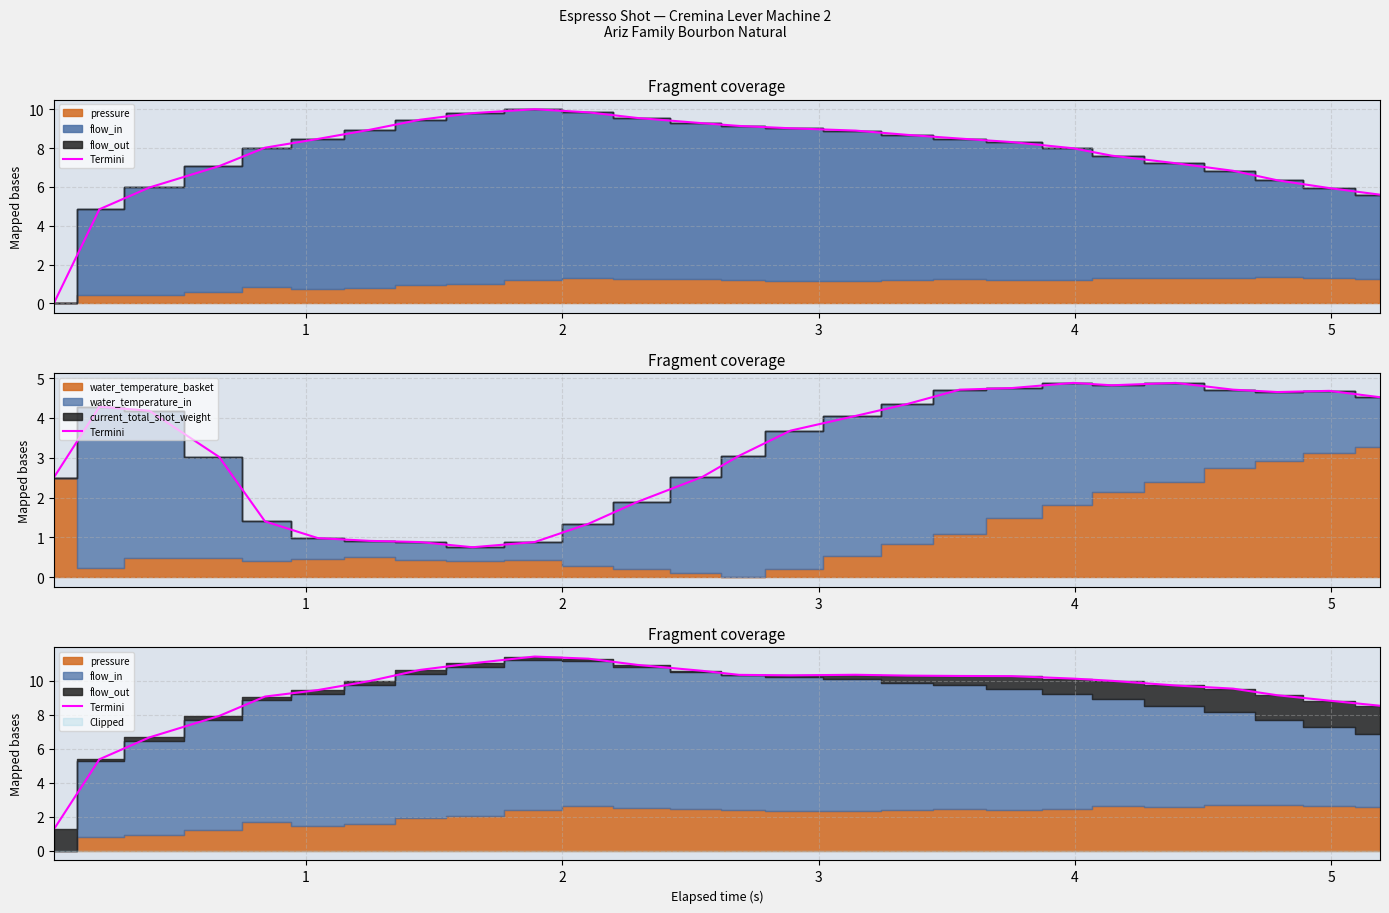

What is the value of the 17th point from the left?

10.3